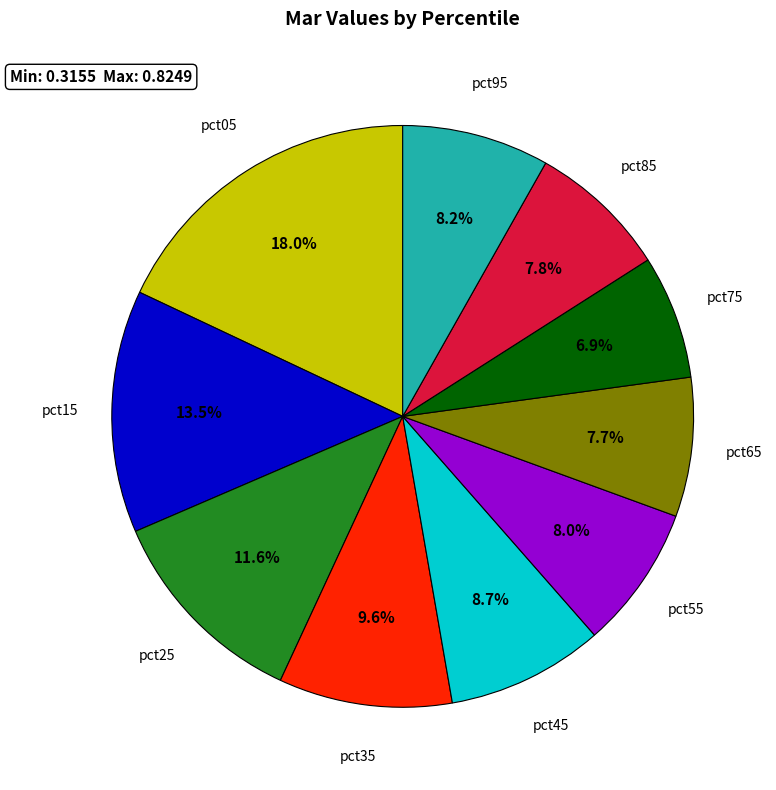

To the nearest percent, what is the combined percentage of pct25 and pct85?

19%